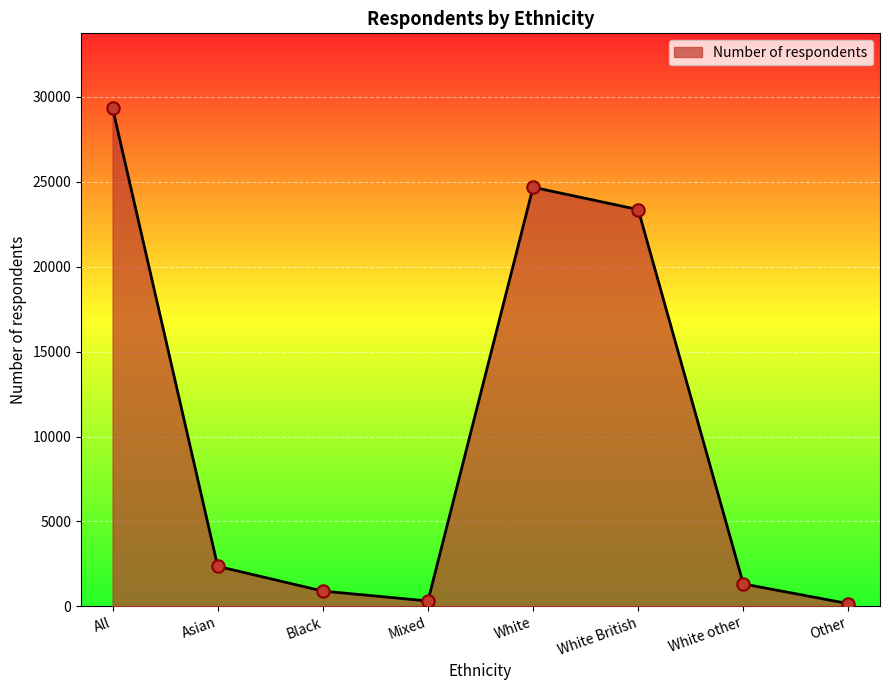

What is the change in value from Black to White other?

+420